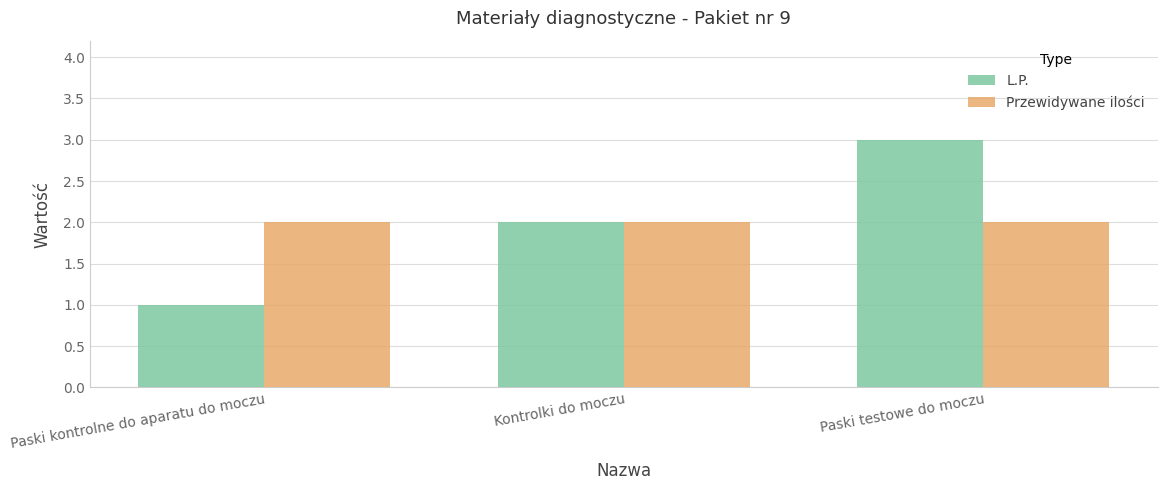

Count the L.P. values in the range 1 to 3.

3